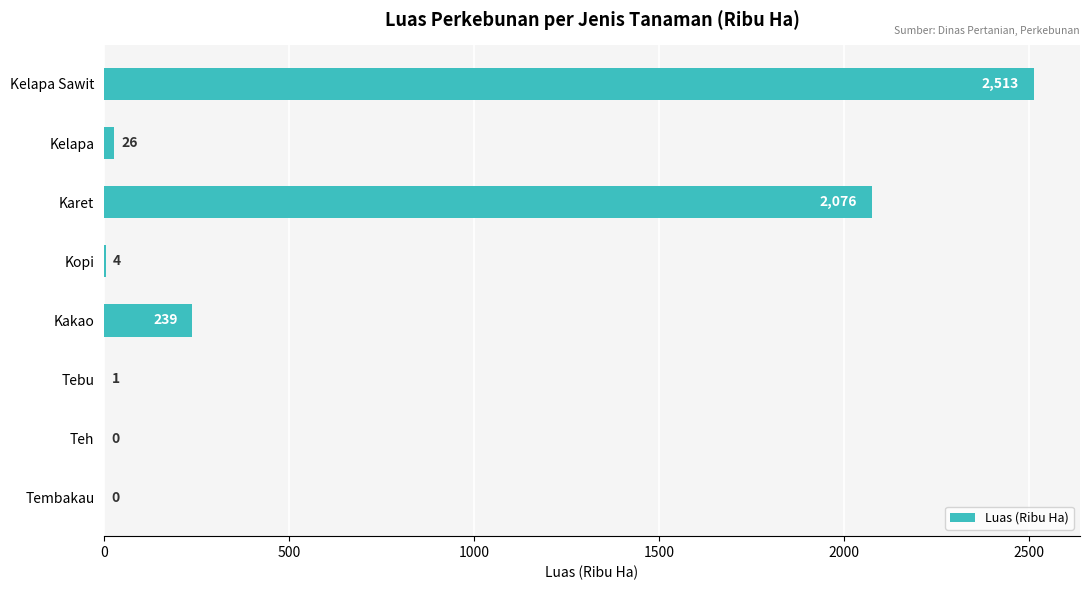

What is the sum of all values?

4859